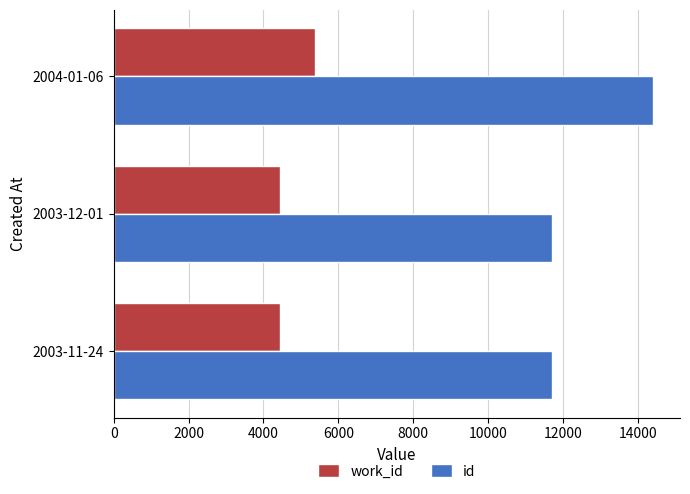

What are all the series names shown in the legend?

work_id, id